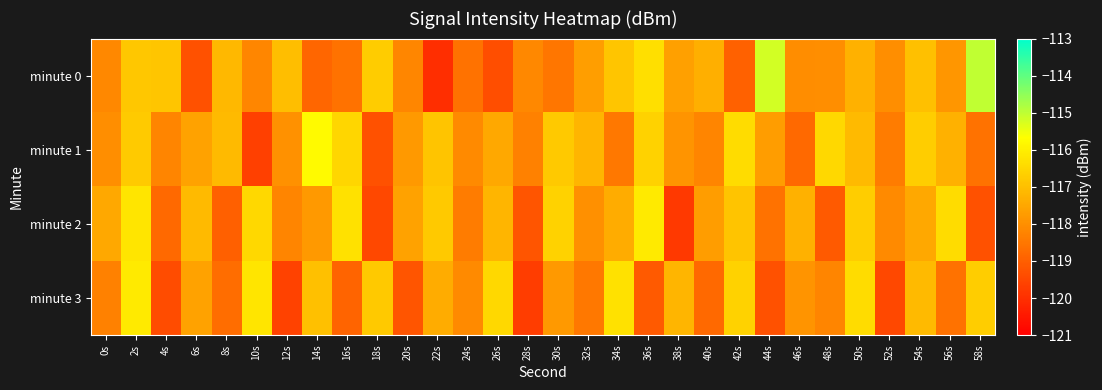

Which series has the largest range (max minus min)?

minute 0